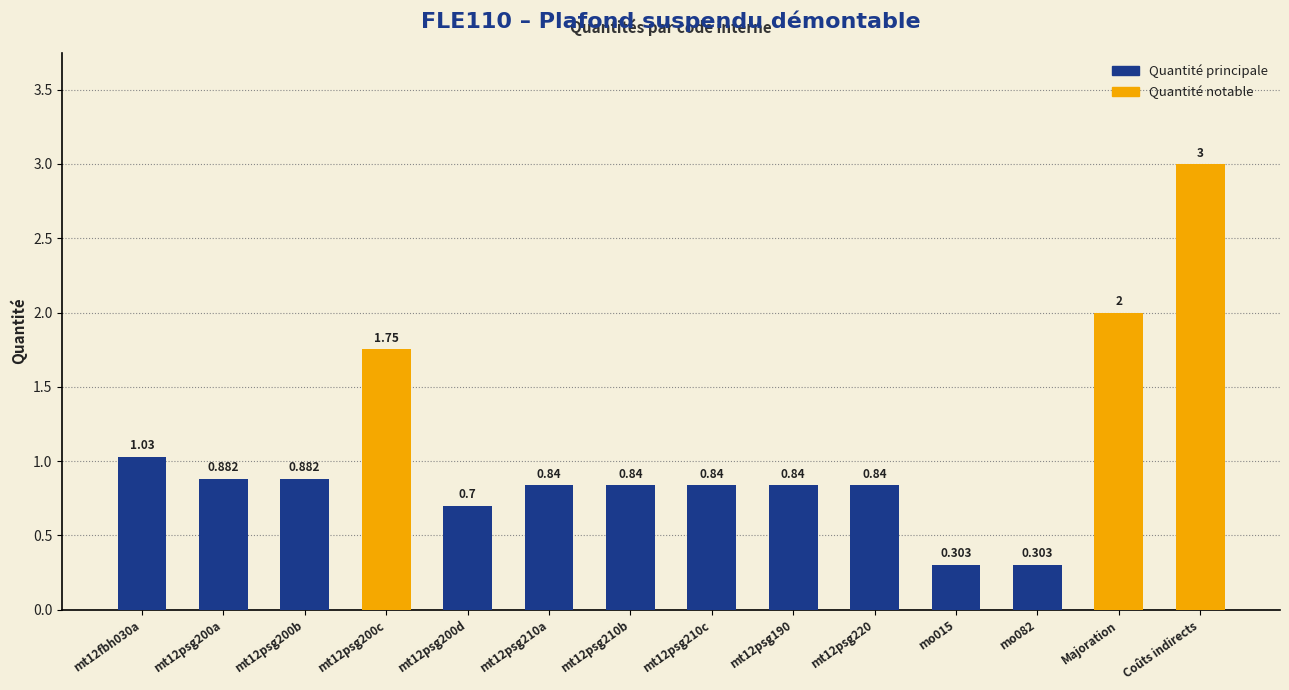

How many bars are there in total?

14